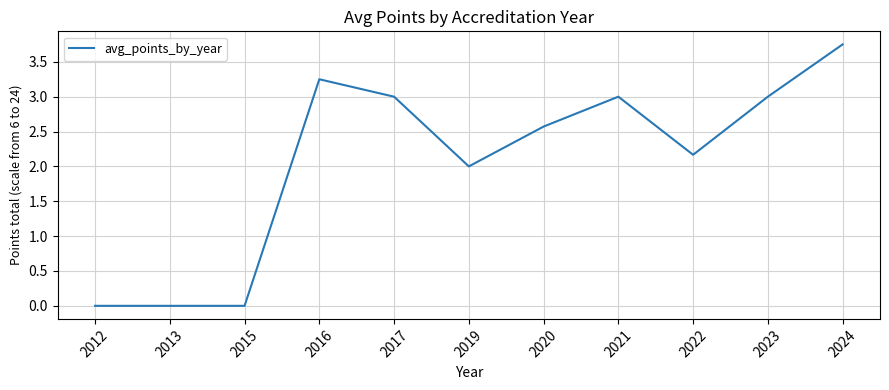

What is the average value?

2.1